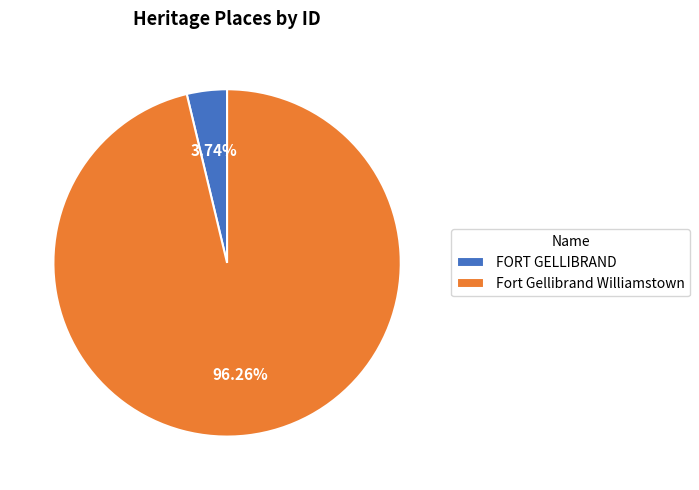

What percentage do Fort Gellibrand Williamstown and FORT GELLIBRAND together represent?

100.0%